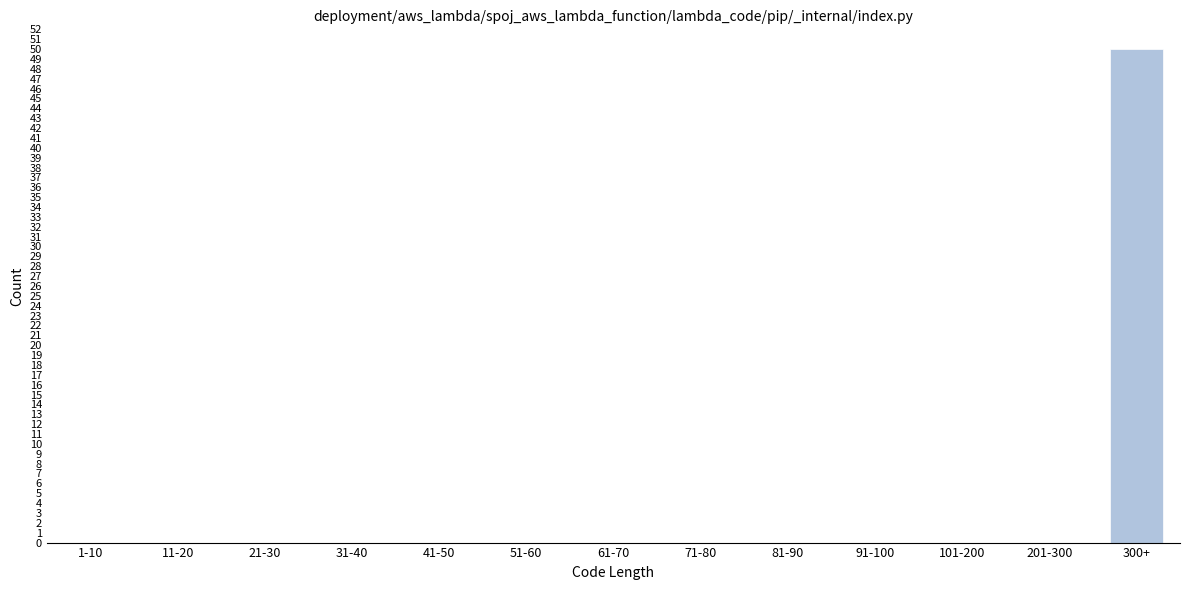

Reading left to right, what are all the values shown in this chart?

1-10=0	11-20=0	21-30=0	31-40=0	41-50=0	51-60=0	61-70=0	71-80=0	81-90=0	91-100=0	101-200=0	201-300=0	300+=50